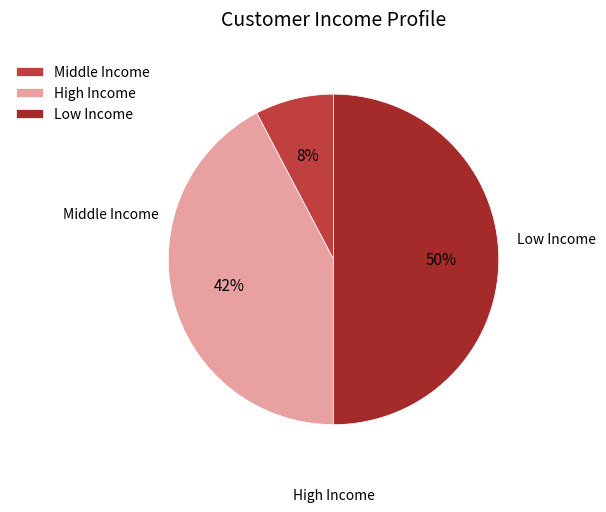

The Middle Income slice represents 19% of the pie. True or false?

False